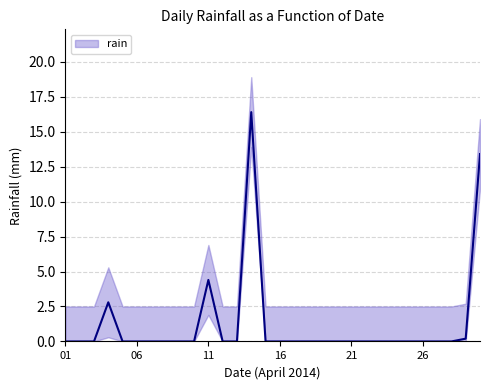

What is the average value?

1.2